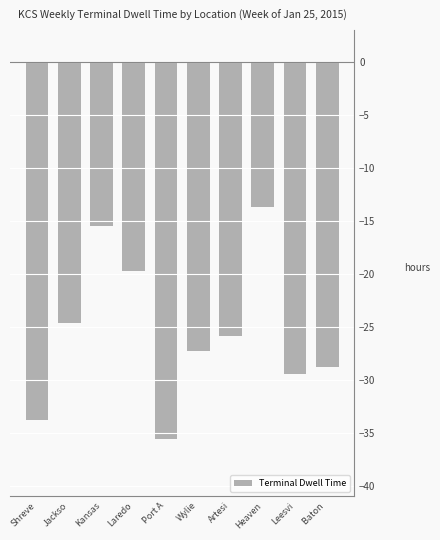

Reading left to right, list all the values displayed in this chart.

Shreve=-33.8	Jackso=-24.6	Kansas=-15.5	Laredo=-19.7	Port A=-35.6	Wylie=-27.3	Artesi=-25.8	Heaven=-13.7	Leesvi=-29.4	Baton =-28.8